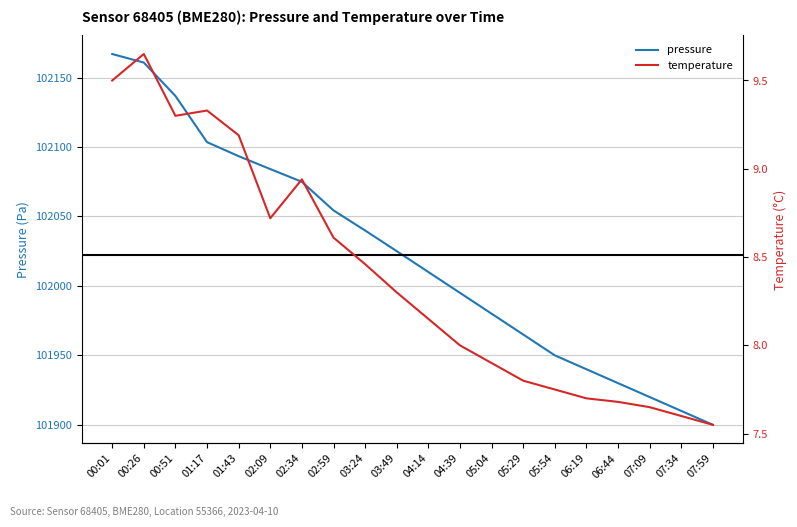

What is the value of the temperature point at the 16th from the left?

7.7